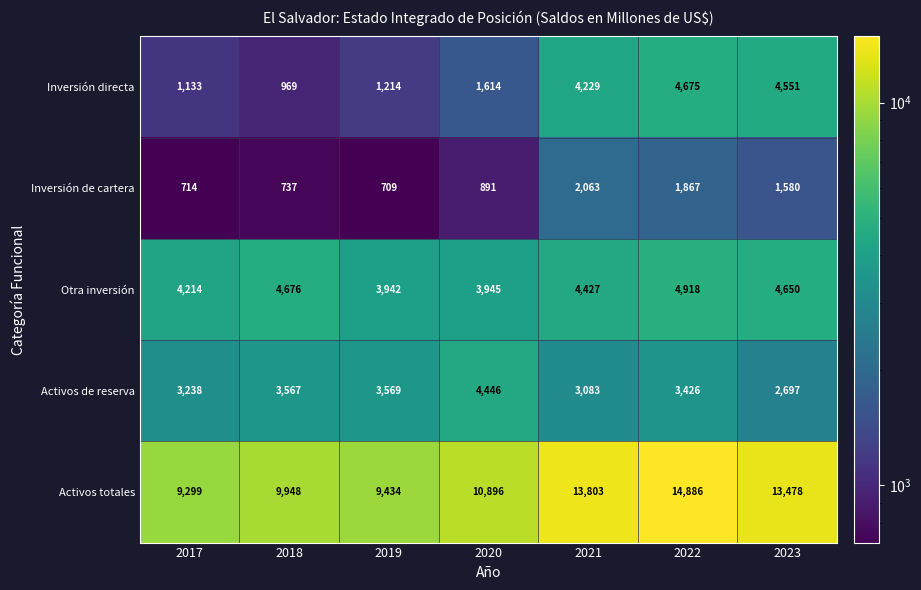

Where is Activos totales nearest to the value 12092?

2020